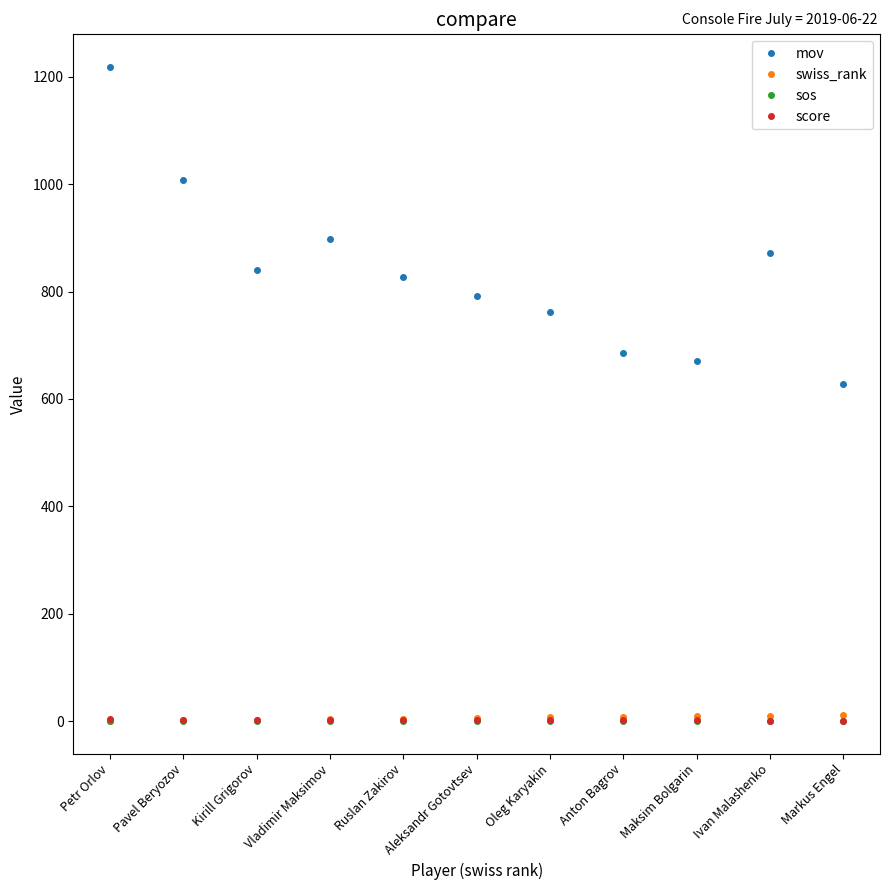

Is this an area chart (filled region under the line)?

No